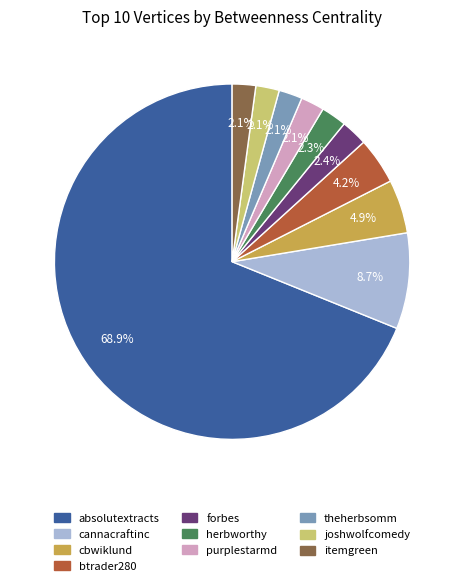

Which has a higher value, btrader280 or purplestarmd?

btrader280